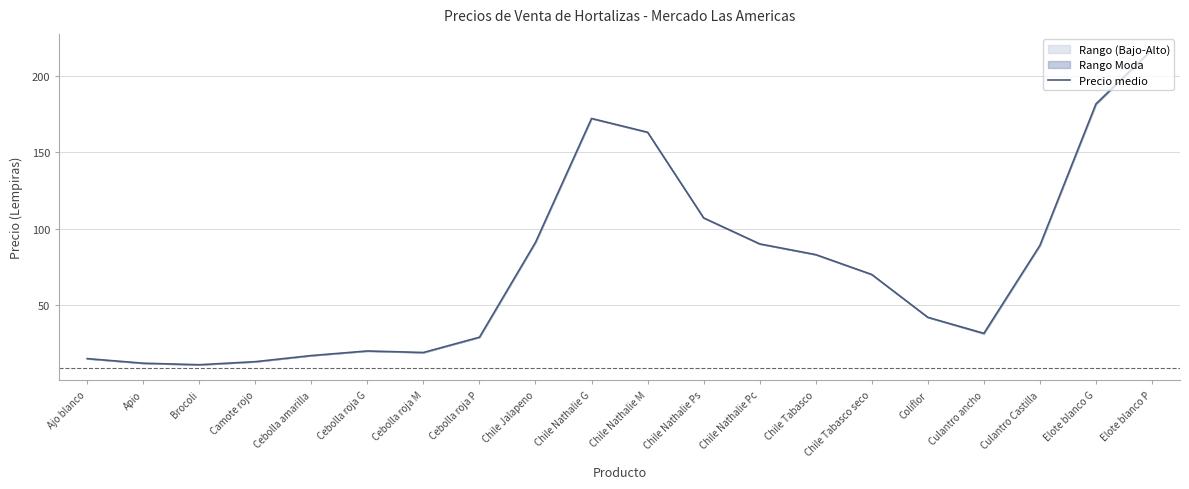

How many interior local peaks (higher than both neighbors) does the data have?

2